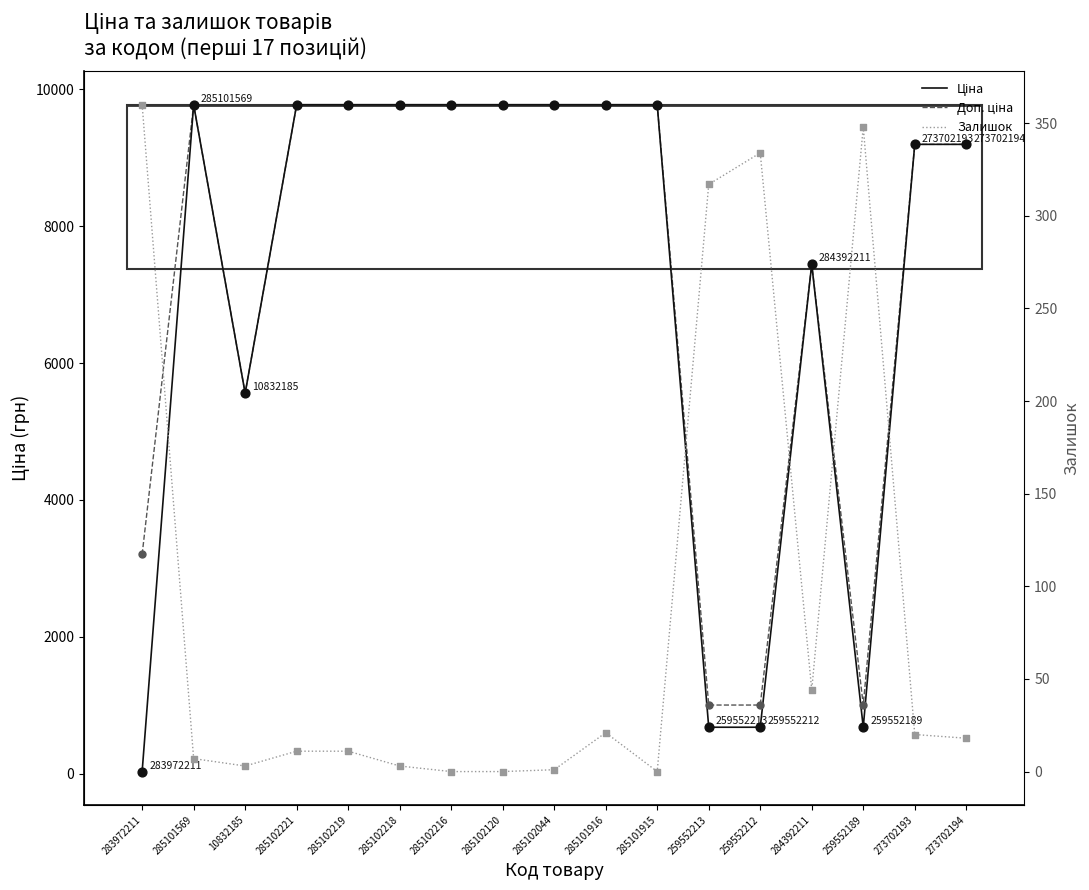

Is the value of Залишок at 259552213 greater than the value of Доп. ціна at 259552189?

No